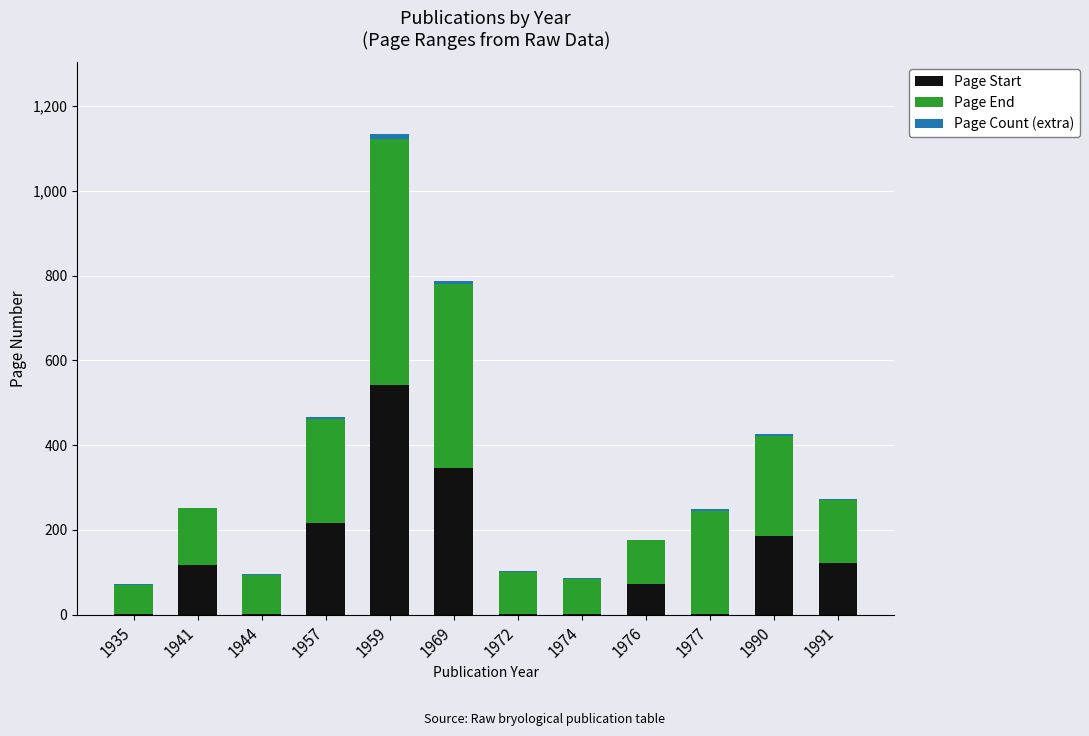

Which category has the highest value in the Page Start series?

1959